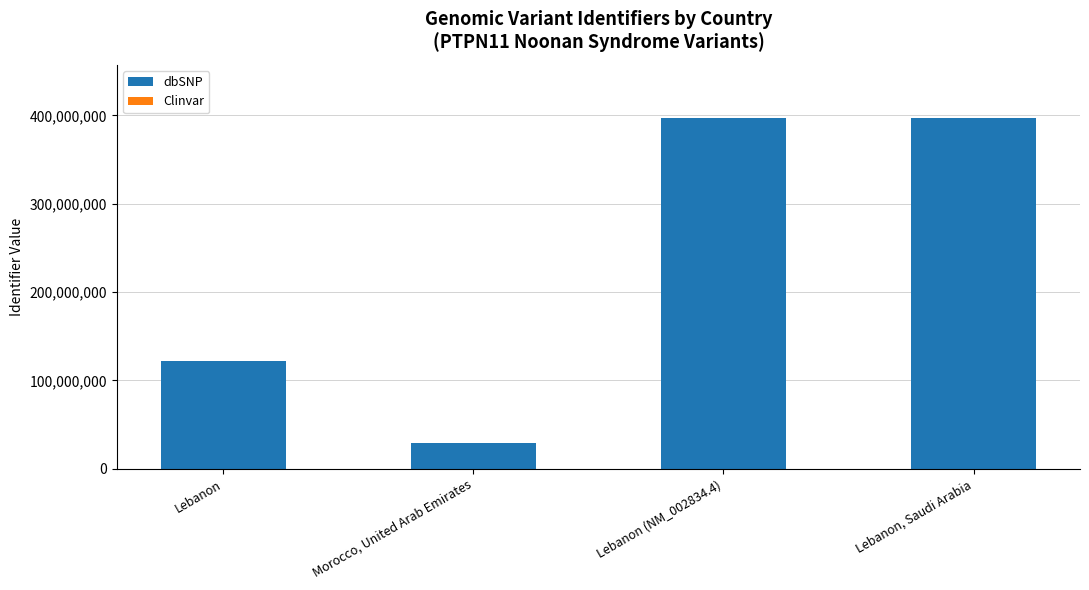

What is the maximum value for dbSNP?

397507547